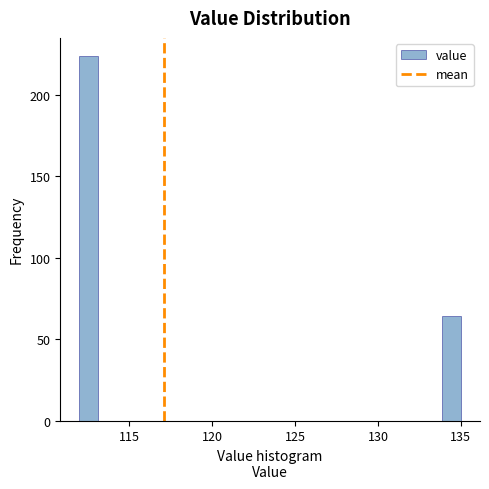

Around what value on the x-axis is the tallest bar? Give the approximate position of its centre, as read against the axis.

112.5